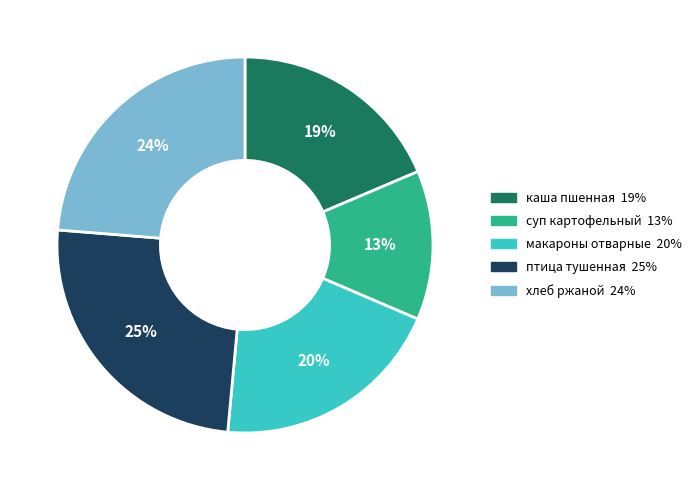

Count the number of slices in the pie.

5